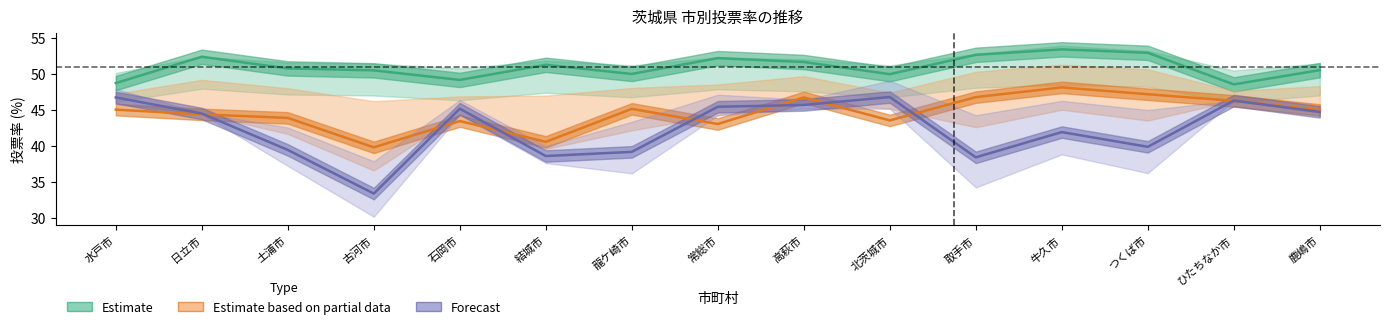

At which label is Forecast closest to 40?

つくば市